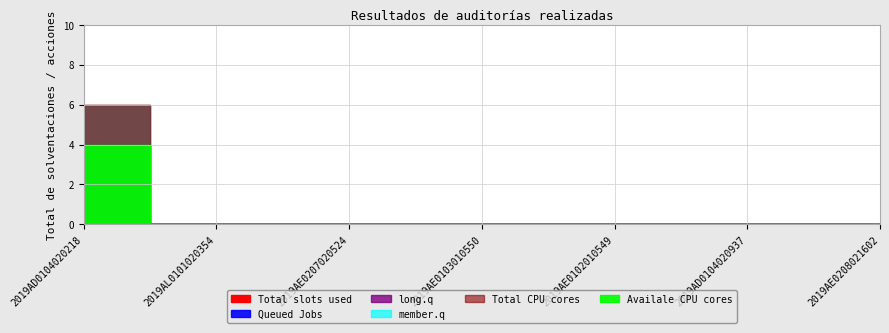

What is the label of the 2nd point from the left?

2019AL0101020354